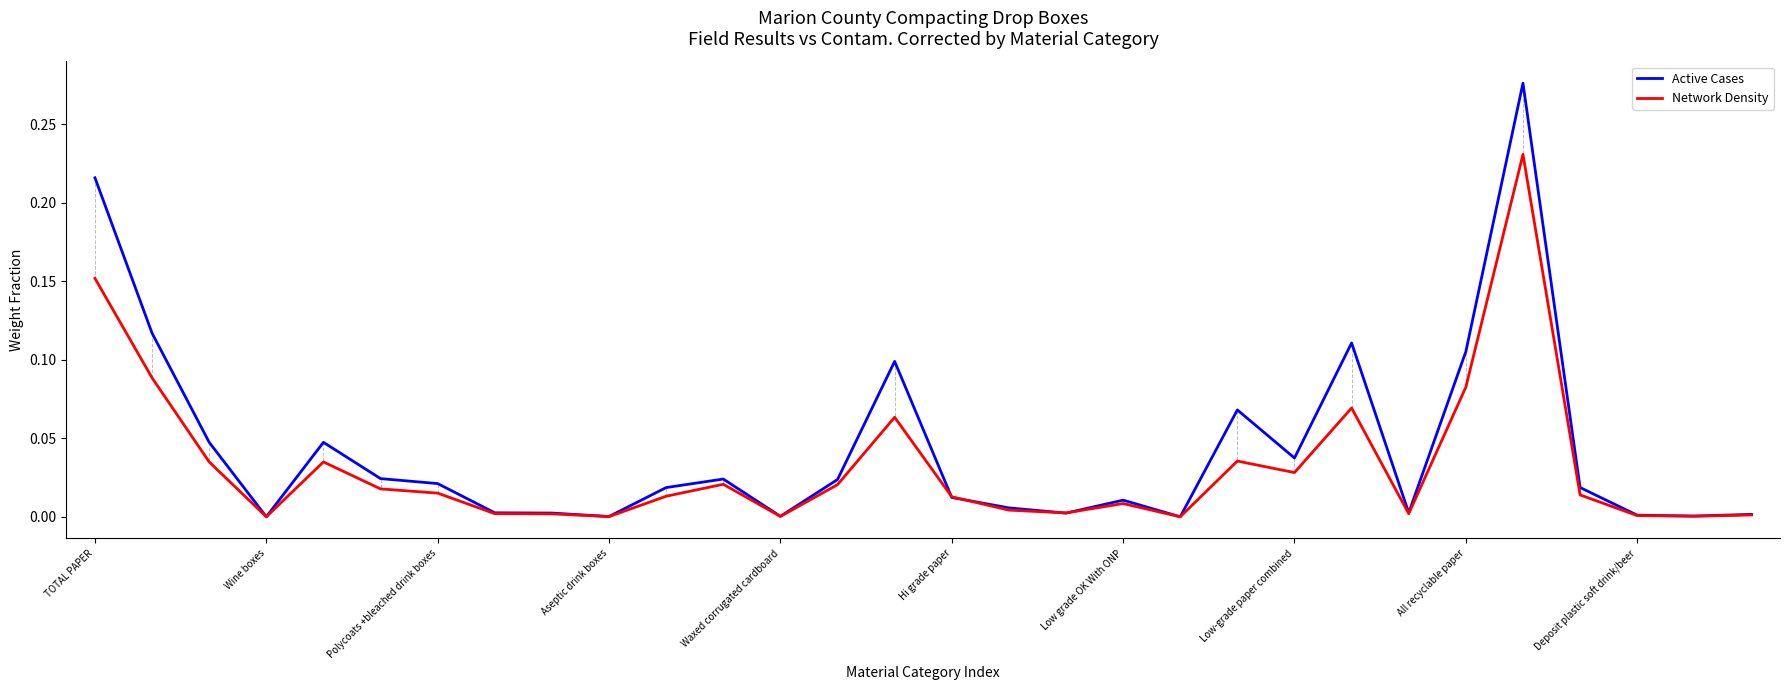

Which series has the largest range (max minus min)?

Active Cases